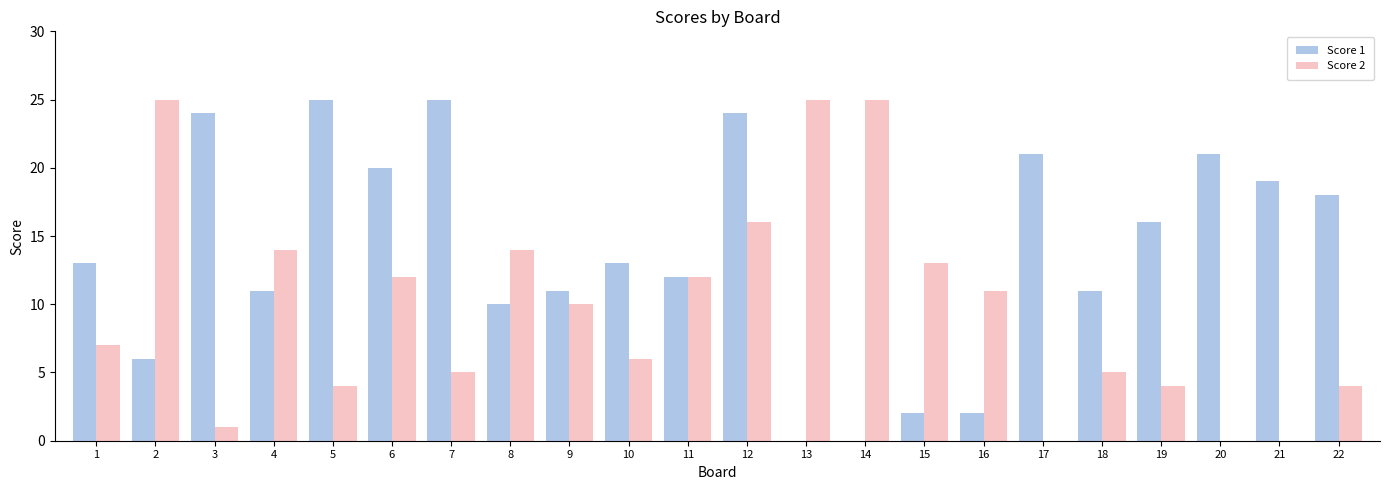

Are the bars grouped side by side (vs. stacked)?

Yes